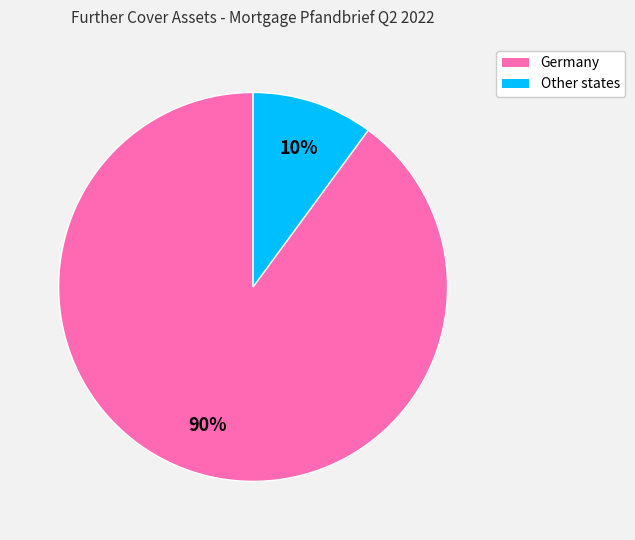

Which slice is the smallest?

Other states